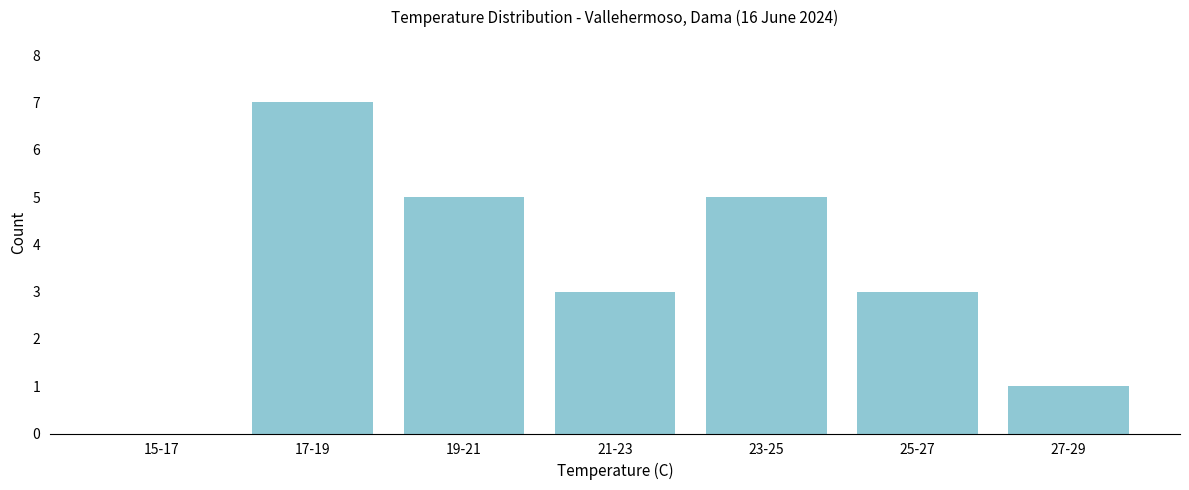

Reading right to left, extract all data points from this chart.

27-29=1	25-27=3	23-25=5	21-23=3	19-21=5	17-19=7	15-17=0